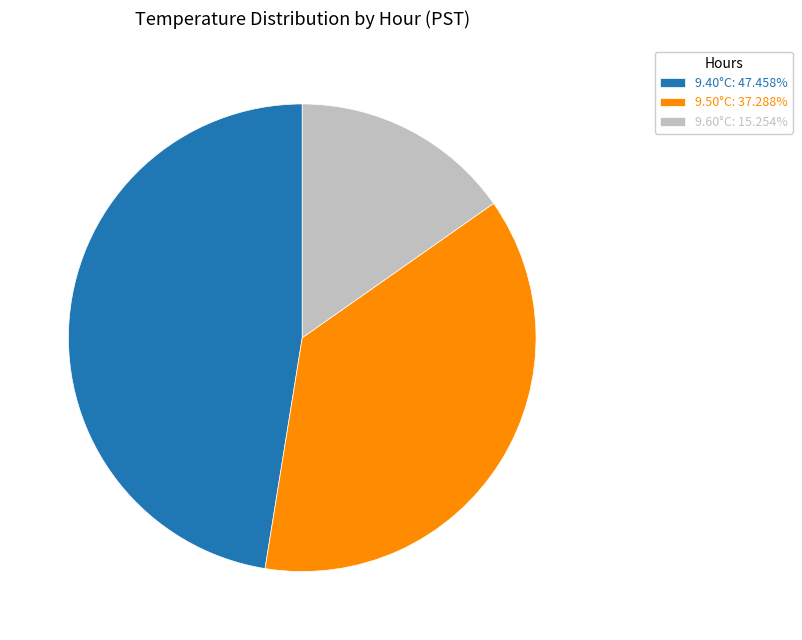

What is the ratio of the value at 9.50°C: 37.288% to the value at 9.40°C: 47.458%?

0.8